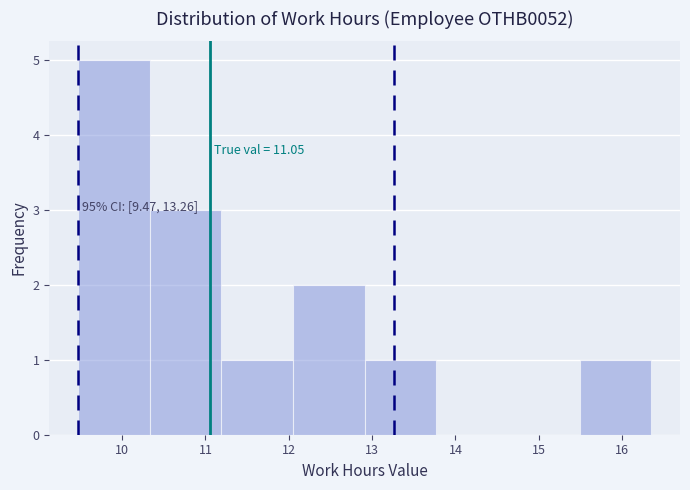

Which range on the x-axis has the tallest bar?

9.47 to 10.33